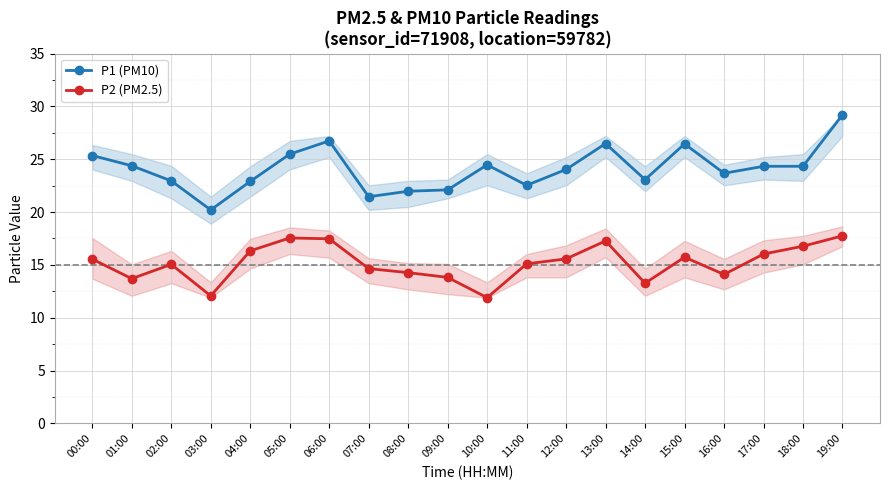

Where is P1 (PM10) nearest to the value 24?

12:00